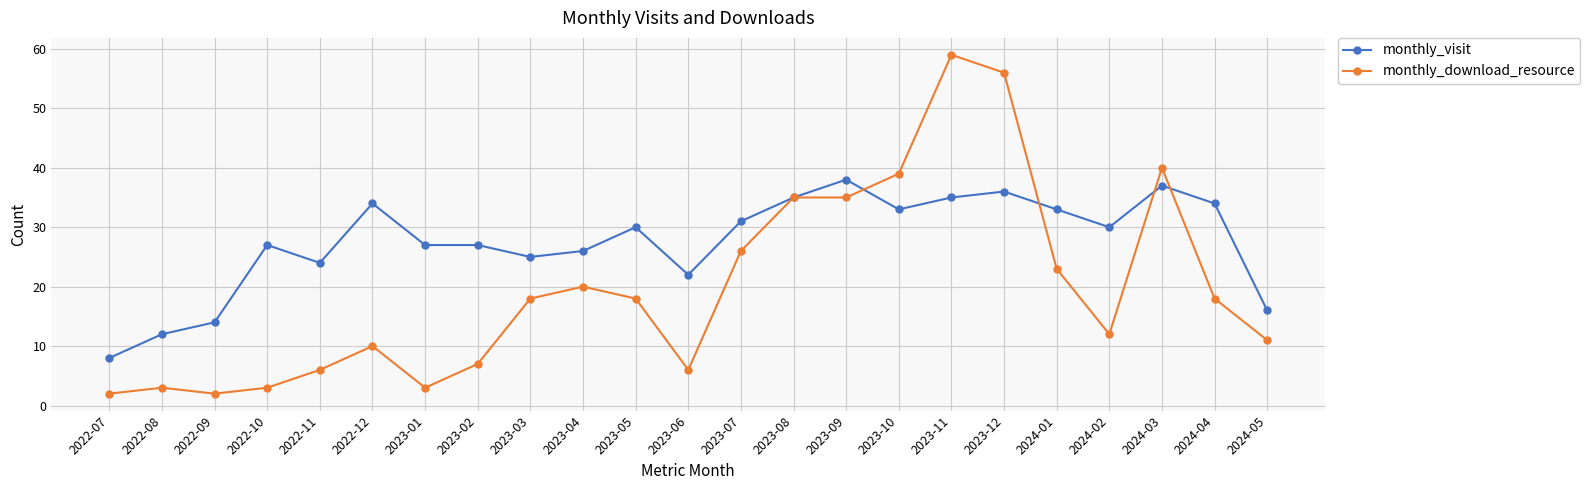

How many data points does each series have?

23